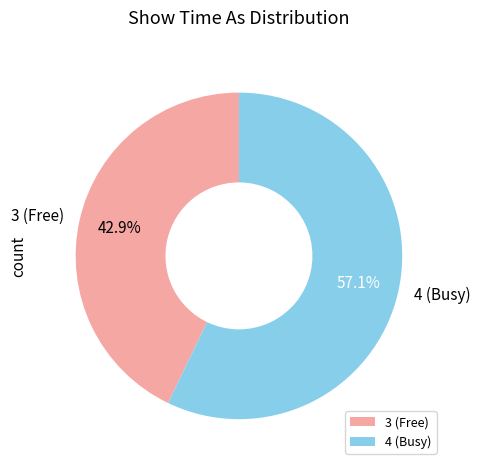

Which category has the smallest portion of the pie?

3 (Free)